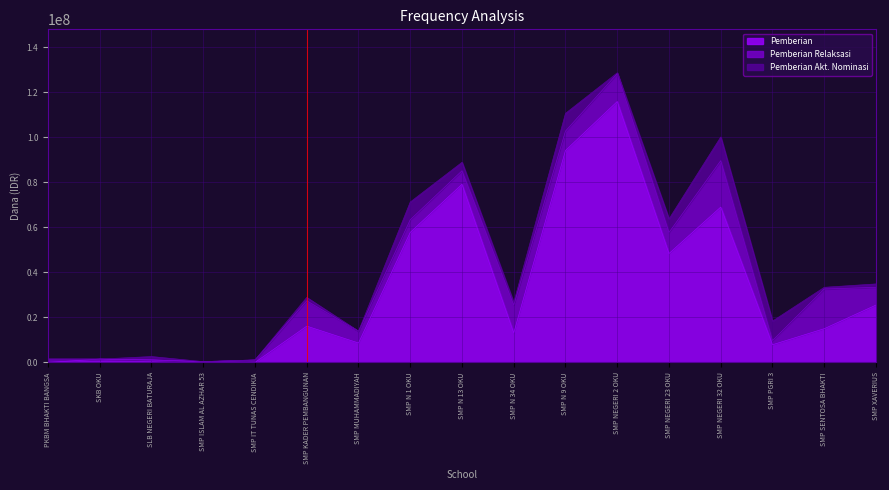

The Pemberian Akt. Nominasi series shows 3092427 at SMP NEGERI 23 OKU. True or false?

False